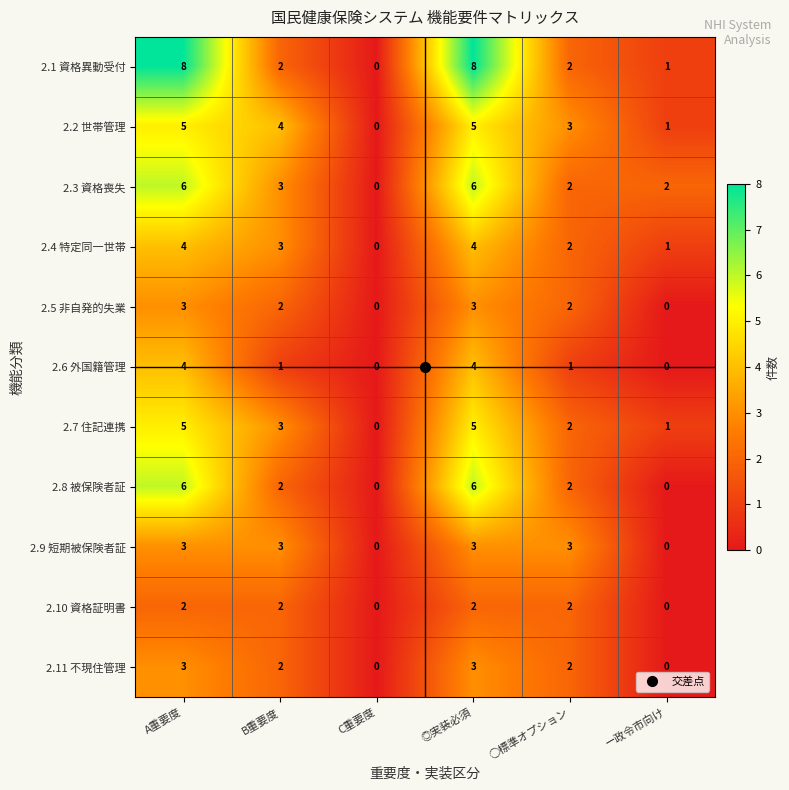

What is the maximum value for 2.6 外国籍管理?

4